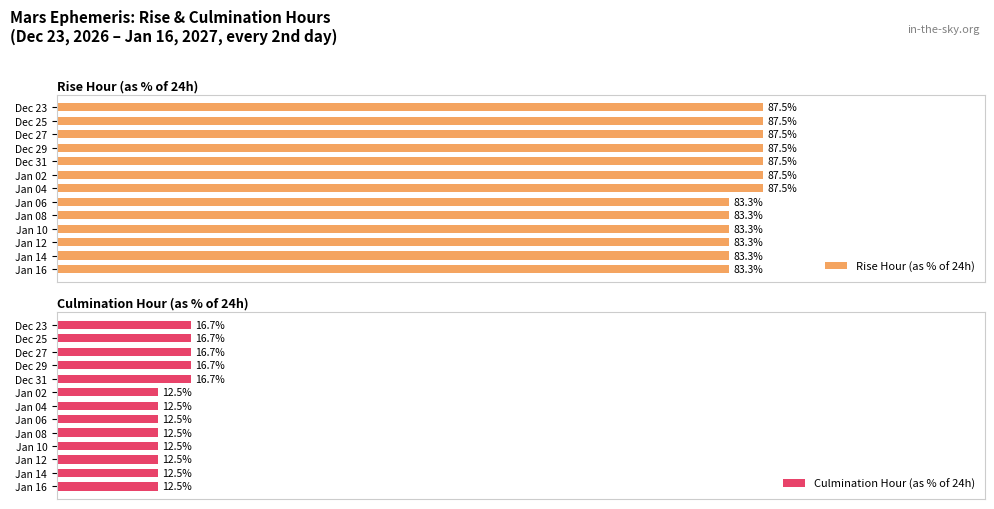

Where is Rise Hour (as % of 24h) nearest to the value 85?

Jan 06